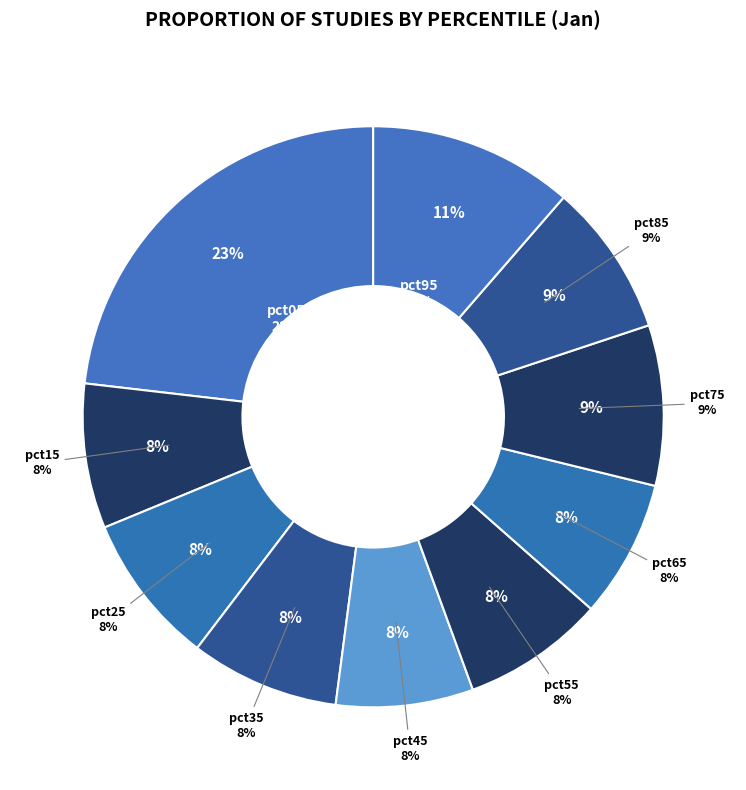

What percentage do pct35 and pct55 together represent?

16.2%